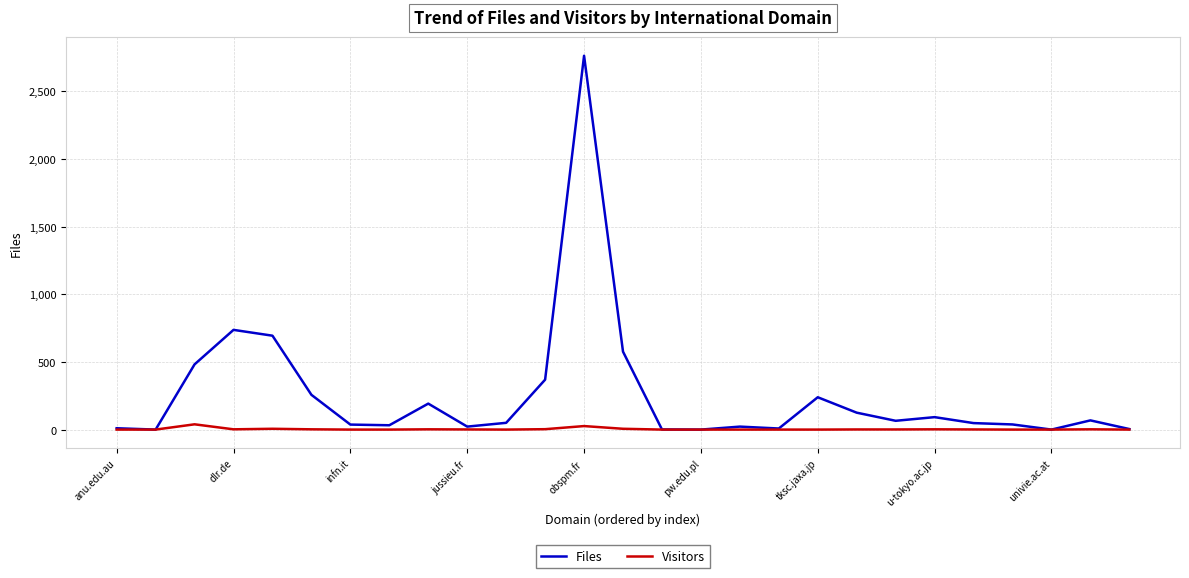

List the series in order of their peak value, highest first.

Files, Visitors